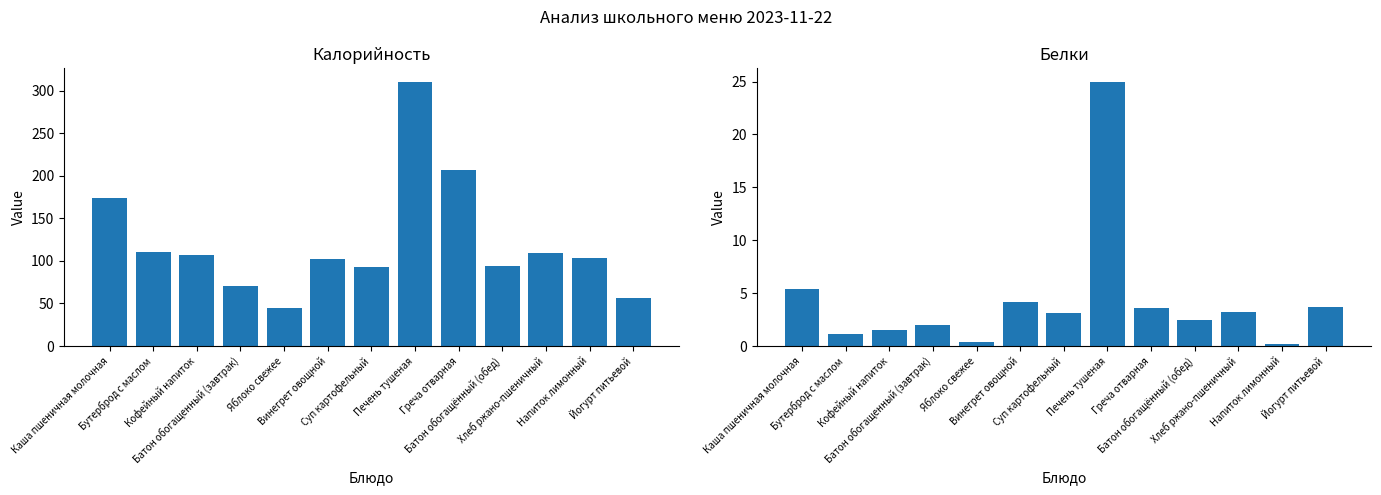

Between Батон обогащённый (обед) and Бутерброд с маслом, which is larger?

Бутерброд с маслом